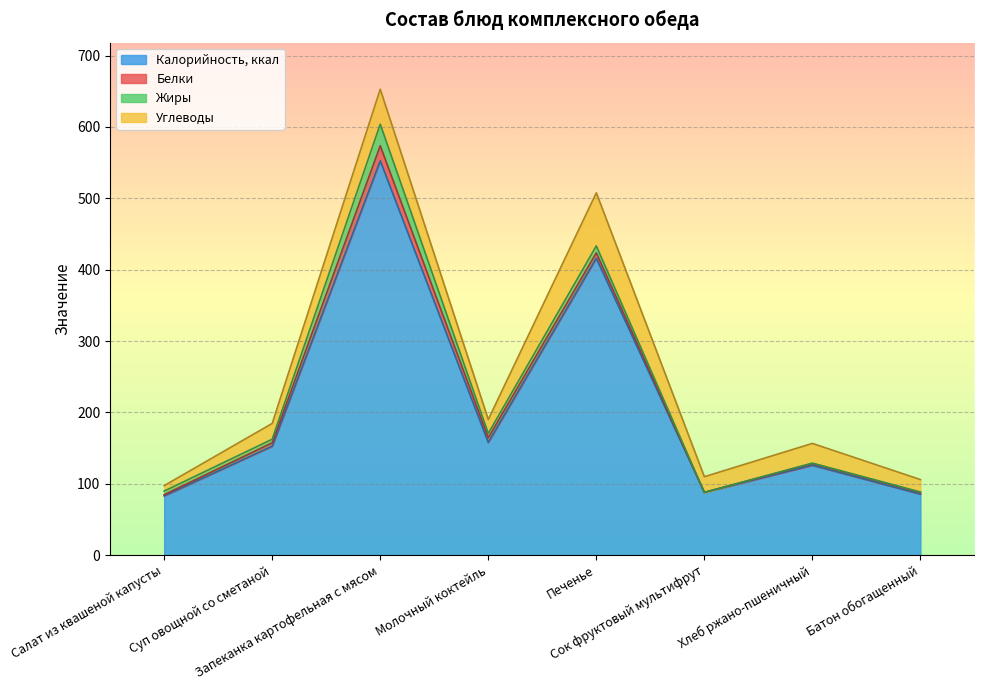

What position from the right is Хлеб ржано-пшеничный?

2